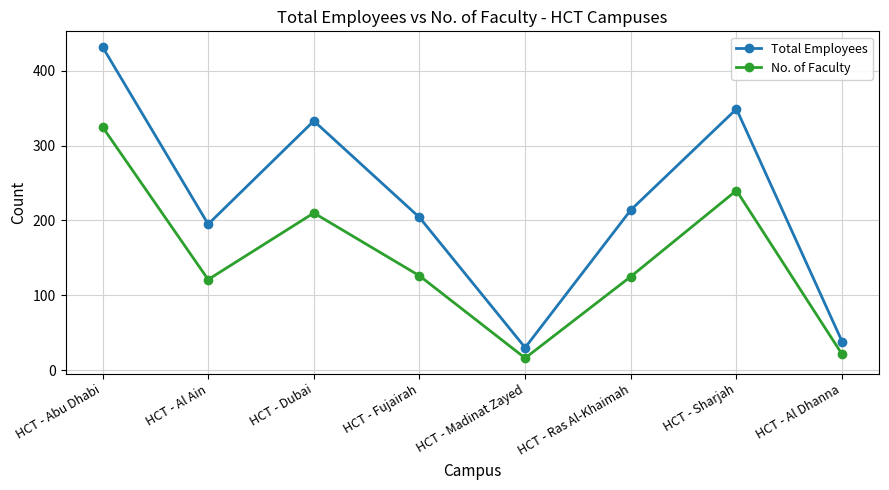

What is the average value of the No. of Faculty series?

148